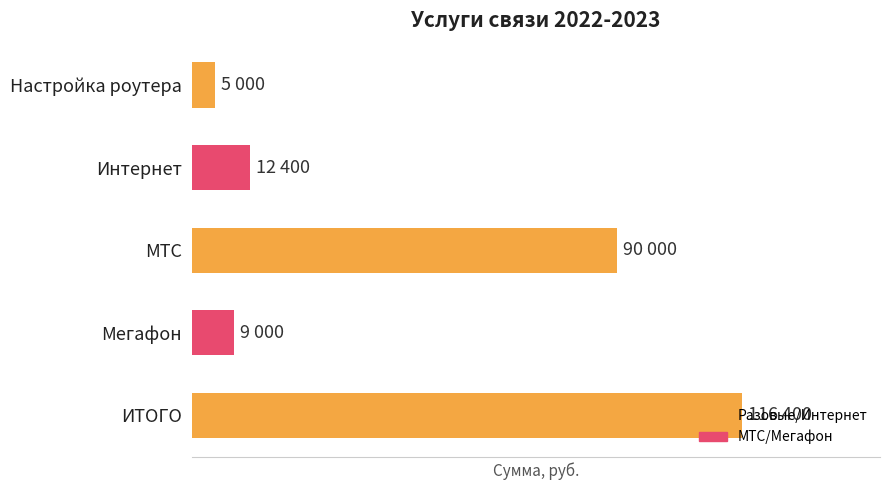

Where is the data nearest to the value 60700?

МТС